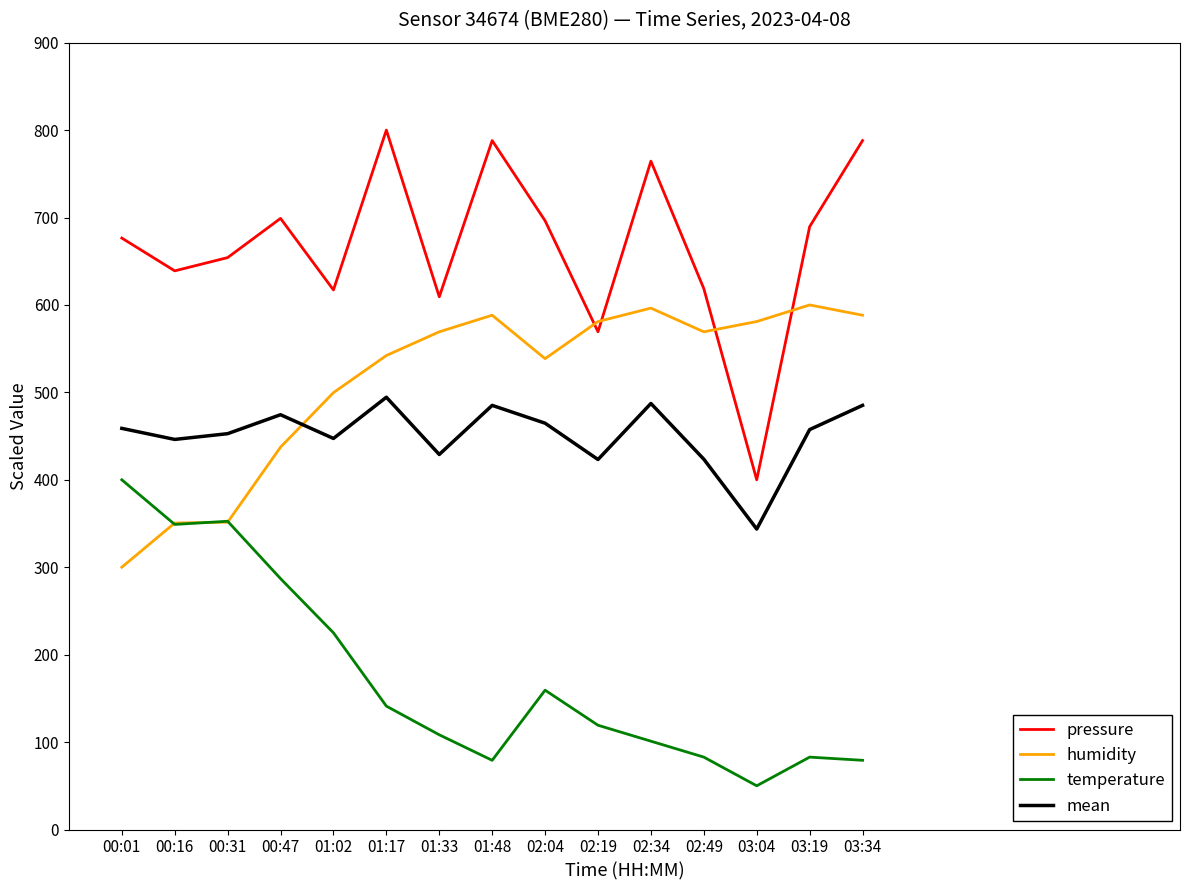

Rank the series at 02:04 from lowest to highest value.

temperature, mean, humidity, pressure